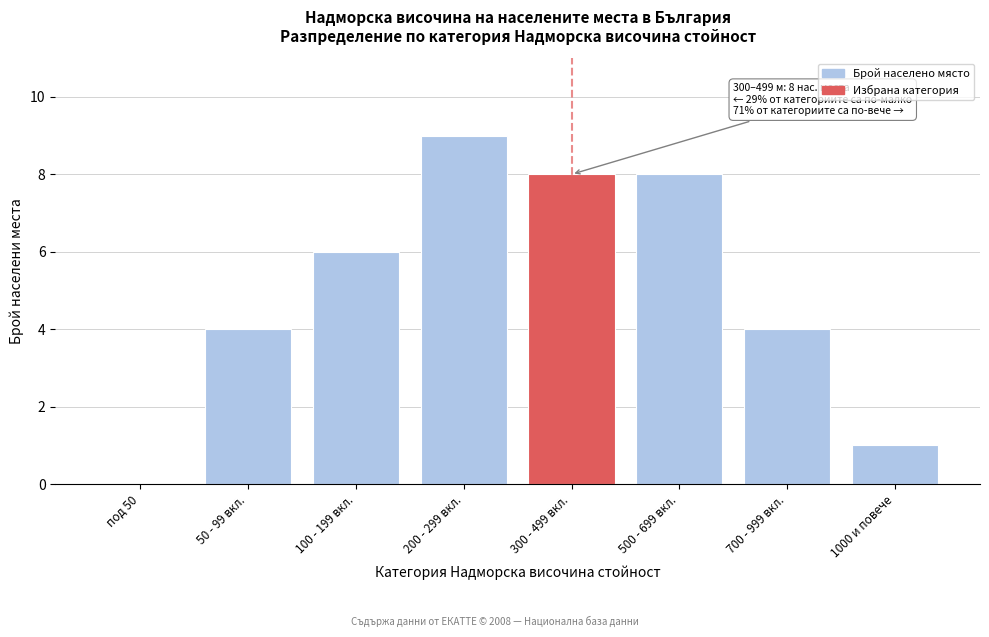

Reading left to right, transcribe all the data shown in this chart.

под 50=0	50 - 99 вкл.=4	100 - 199 вкл.=6	200 - 299 вкл.=9	300 - 499 вкл.=8	500 - 699 вкл.=8	700 - 999 вкл.=4	1000 и повече=1